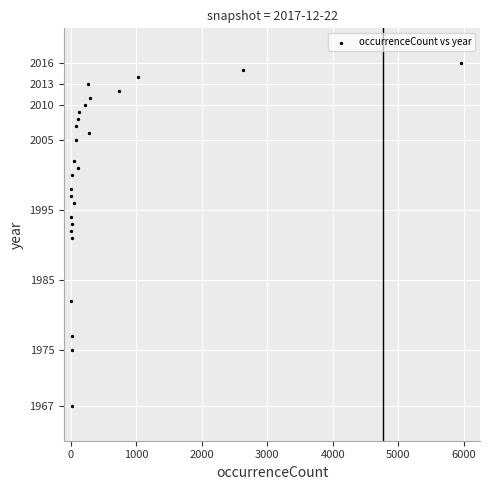

What is the range of X values (max minus min)?

5950